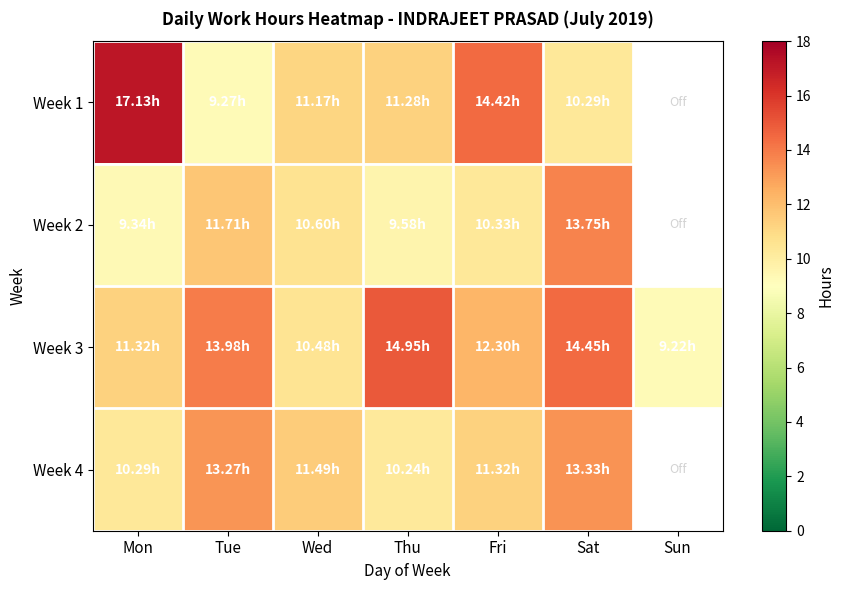

True or false: Week 3 has a value of 2.6 at Mon.

False